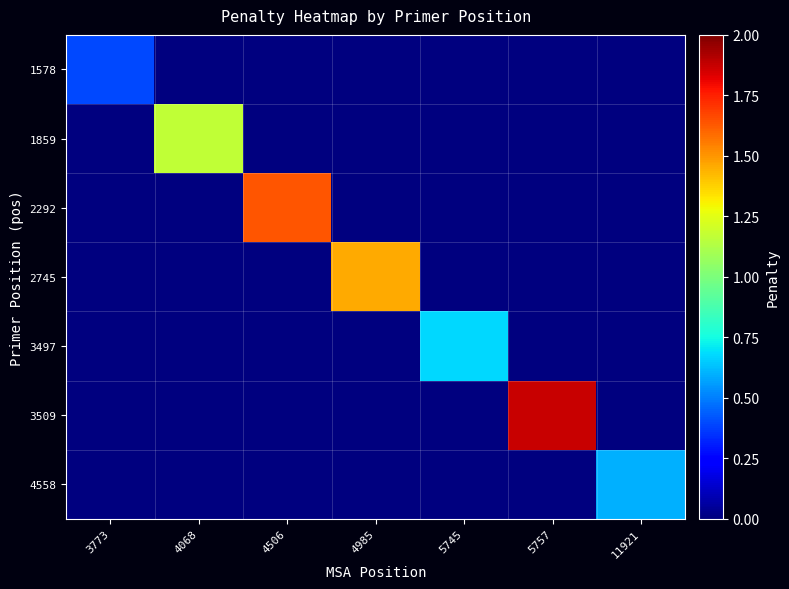

Count the number of data series in this chart.

7